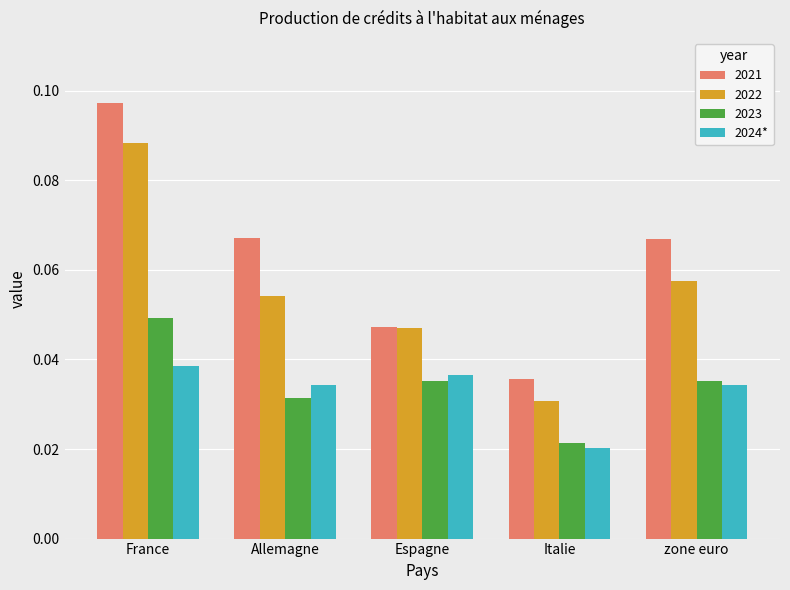

The value of 2022 at Allemagne is 0.0. True or false?

False